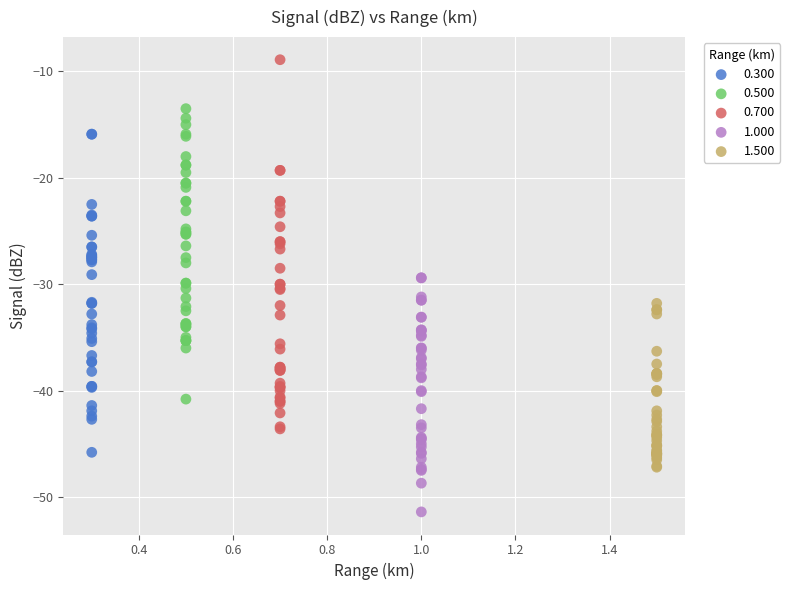

Which series contains the highest Y value?

0.700